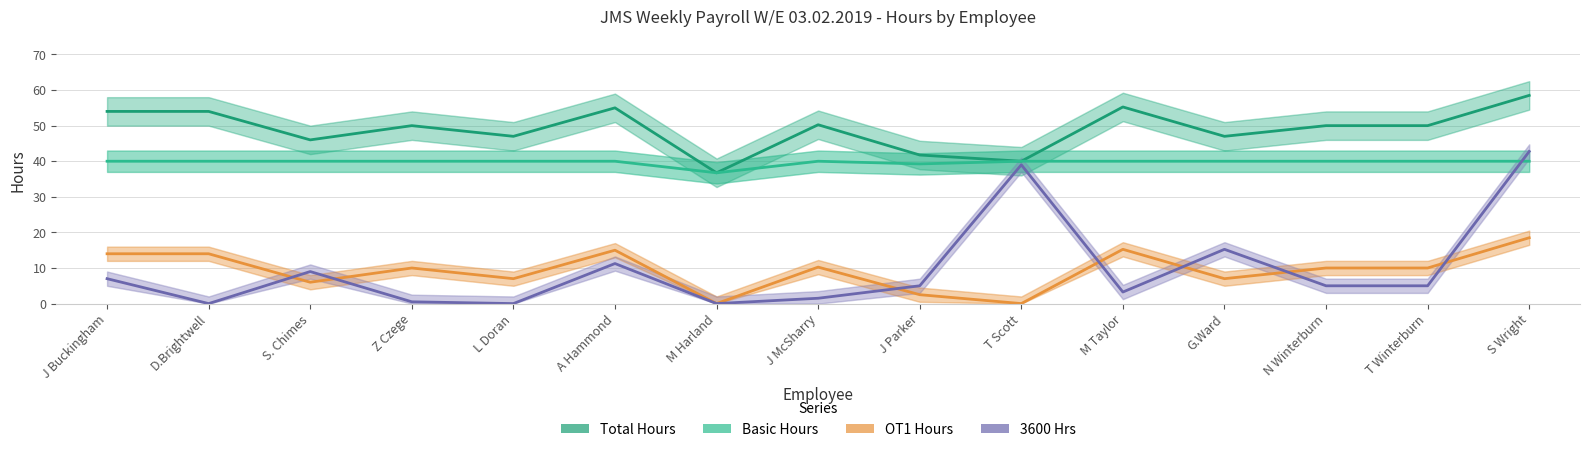

True or false: OT1 Hours has more than 1 interior local peaks.

True